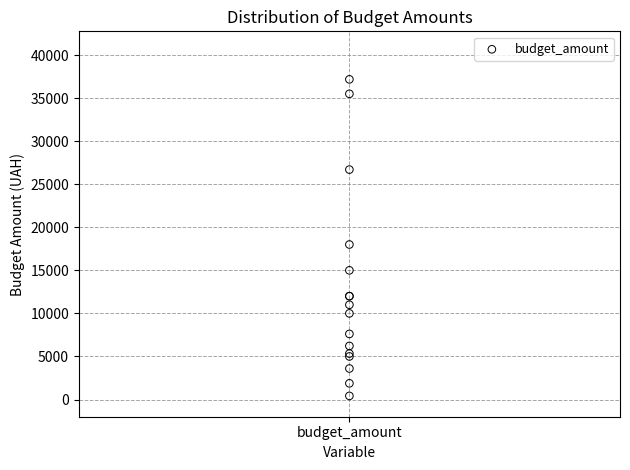

What Y value in the scatter plot is closest to 18800?

18000